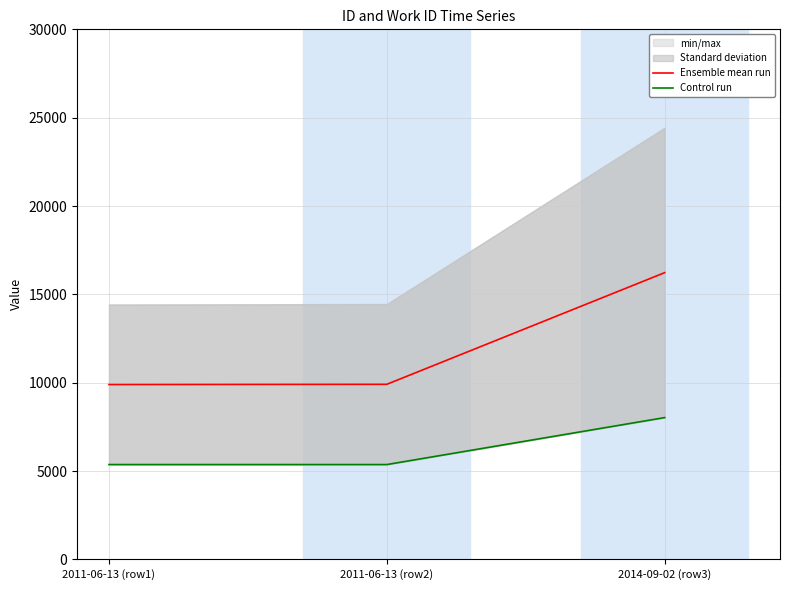

Rank the series by their average value, from highest to lowest.

Ensemble mean run, Control run